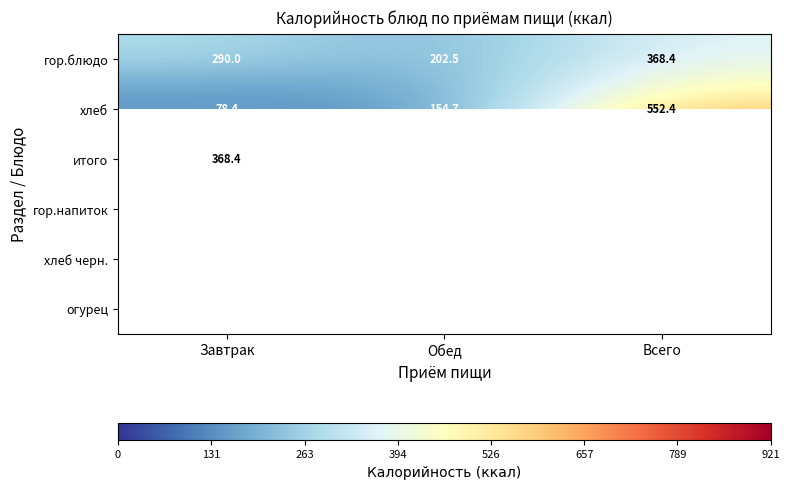

Is the value of хлеб черн. at Обед greater than the value of огурец at Обед?

Yes